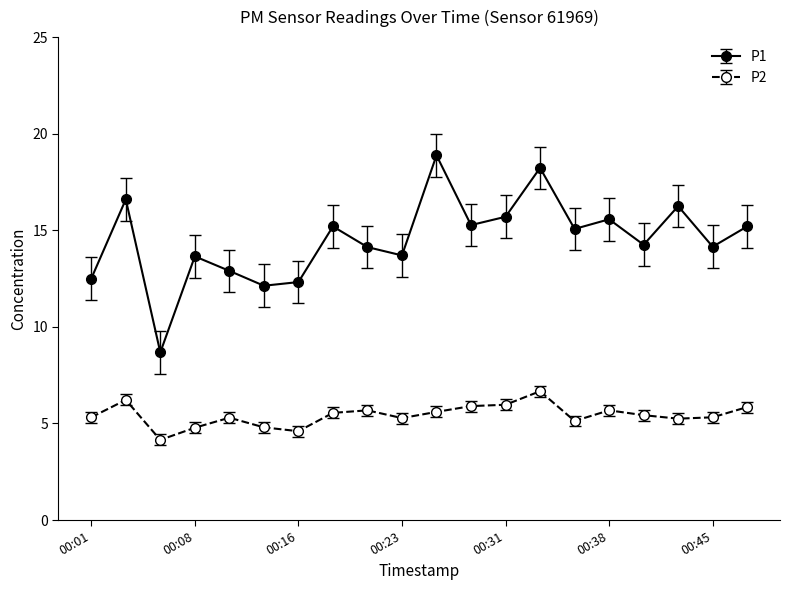

What is the sum of all P2 values?

108.5